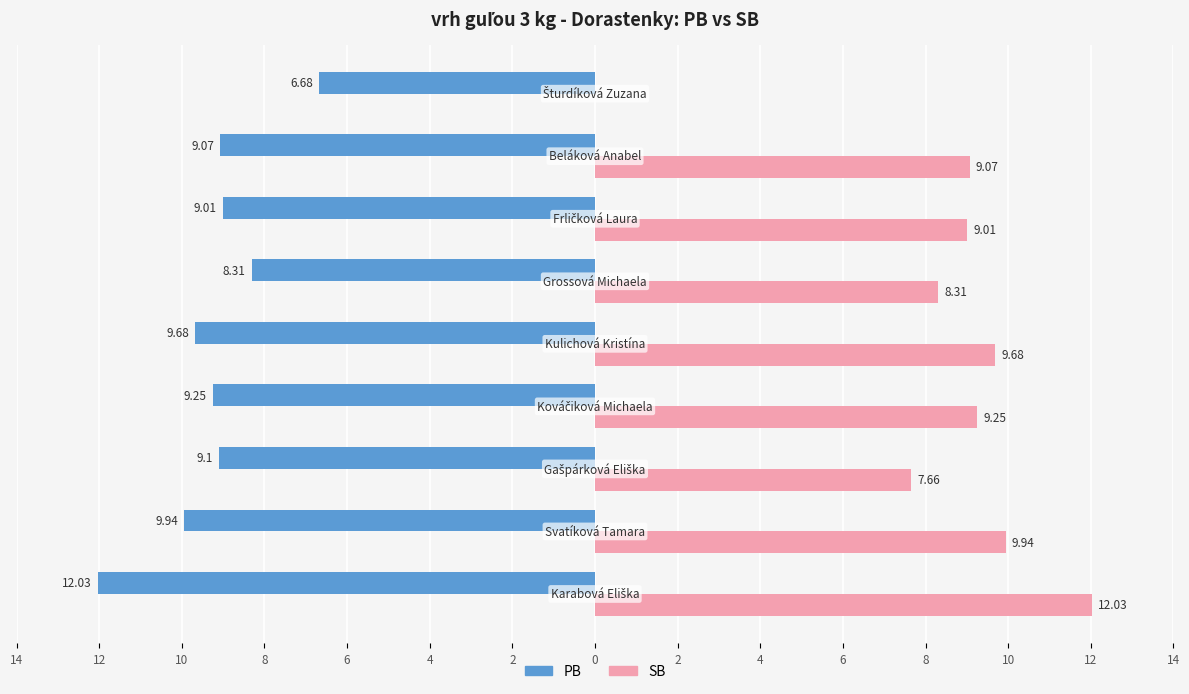

Which series has the largest range (max minus min)?

SB